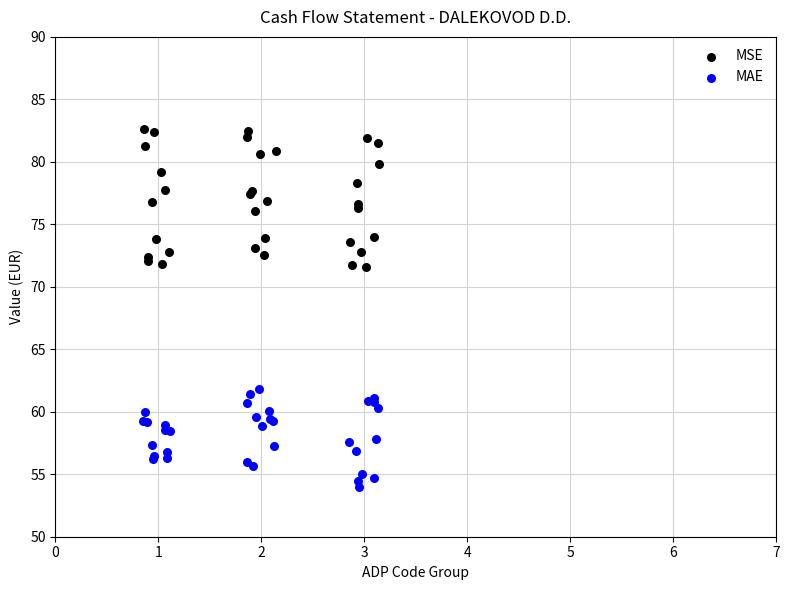

Which series reaches the minimum Y coordinate?

MAE